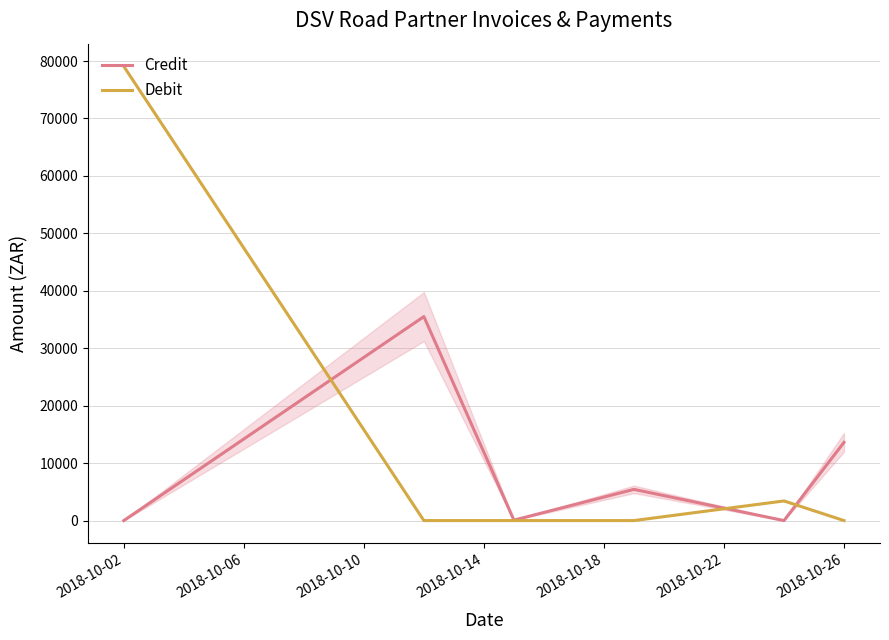

What is the greatest value displayed?

79068.5